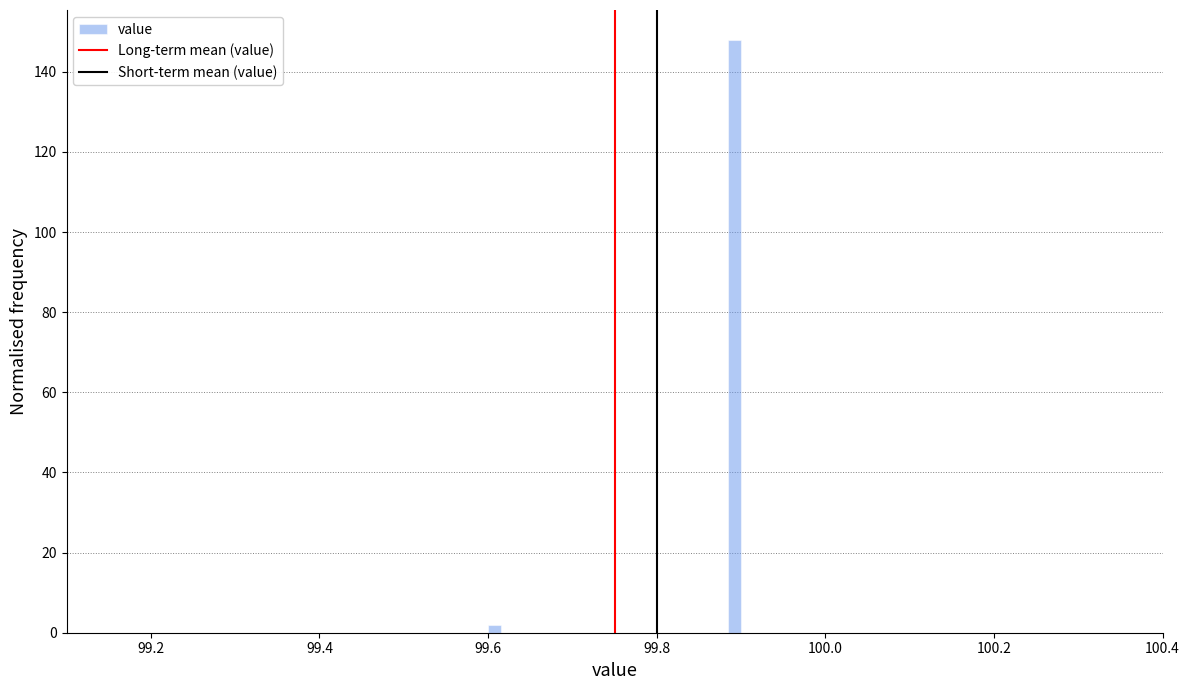

Around what value on the x-axis is the tallest bar? Give the approximate position of its centre, as read against the axis.

99.90